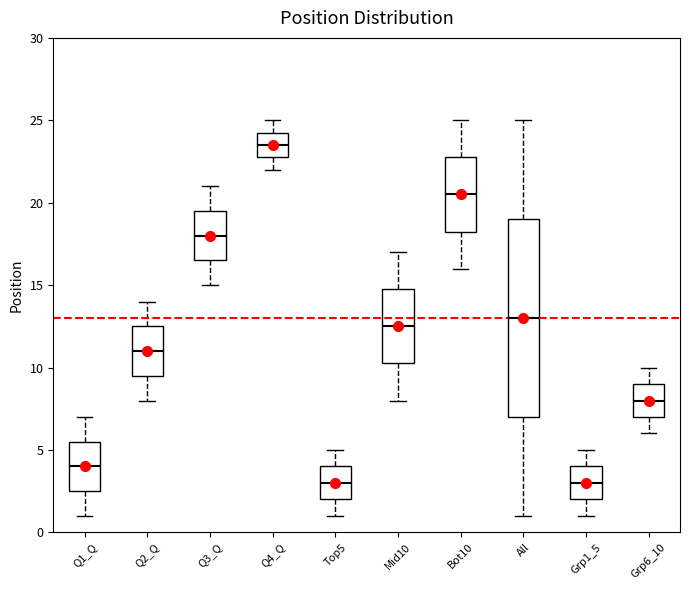

Reading left to right, transcribe this box plot: for each box, give where its median line is, the range the box spans, and where its two whiskers end, as read against the y-axis. The values are not printed on the chart, so give them approximately, as read against the axis.

Q1_Q: median 4.0, box 2.5 to 5.5, whiskers 1.0 to 7.0
Q2_Q: median 11.0, box 9.5 to 12.5, whiskers 8.0 to 14.0
Q3_Q: median 18.0, box 16.5 to 19.5, whiskers 15.0 to 21.0
Q4_Q: median 23.5, box 23.0 to 24.5, whiskers 22.0 to 25.0
Top5: median 3.0, box 2.0 to 4.0, whiskers 1.0 to 5.0
Mid10: median 12.5, box 10.5 to 15.0, whiskers 8.0 to 17.0
Bot10: median 20.5, box 18.5 to 23.0, whiskers 16.0 to 25.0
All: median 13.0, box 7.0 to 19.0, whiskers 1.0 to 25.0
Grp1_5: median 3.0, box 2.0 to 4.0, whiskers 1.0 to 5.0
Grp6_10: median 8.0, box 7.0 to 9.0, whiskers 6.0 to 10.0